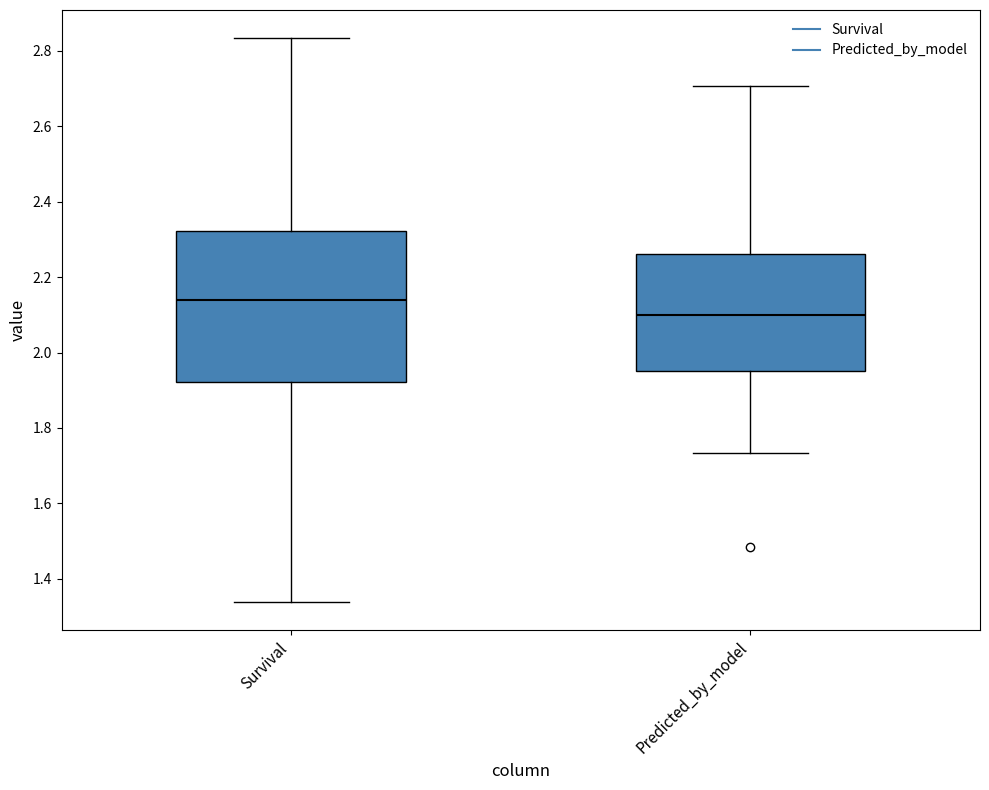

Reading left to right, transcribe this box plot: for each box, give where its median line is, the range the box spans, and where its two whiskers end, as read against the y-axis. The values are not printed on the chart, so give them approximately, as read against the axis.

Survival: median 2.14, box 1.92 to 2.32, whiskers 1.34 to 2.84
Predicted_by_model: median 2.10, box 1.96 to 2.26, whiskers 1.74 to 2.70